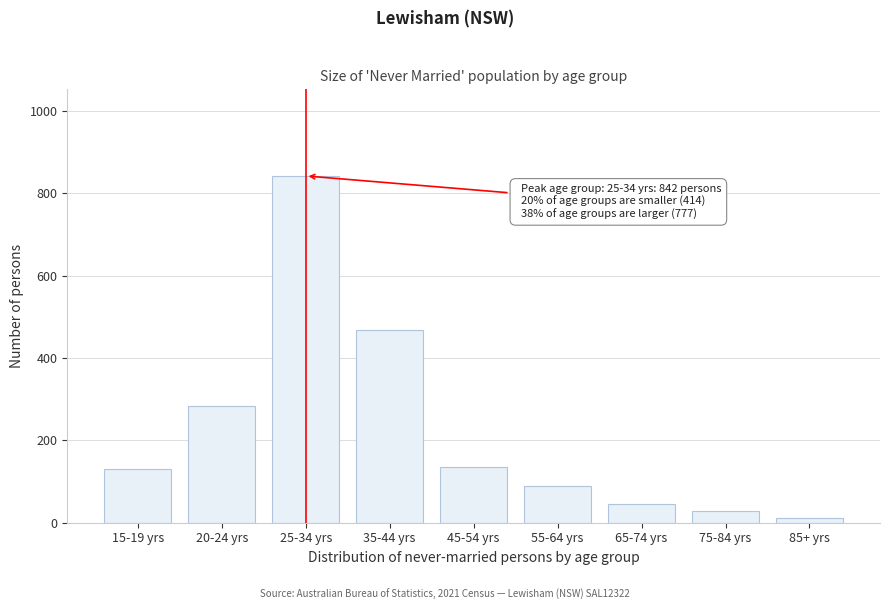

True or false: the data shows 45 at 65-74 yrs.

True